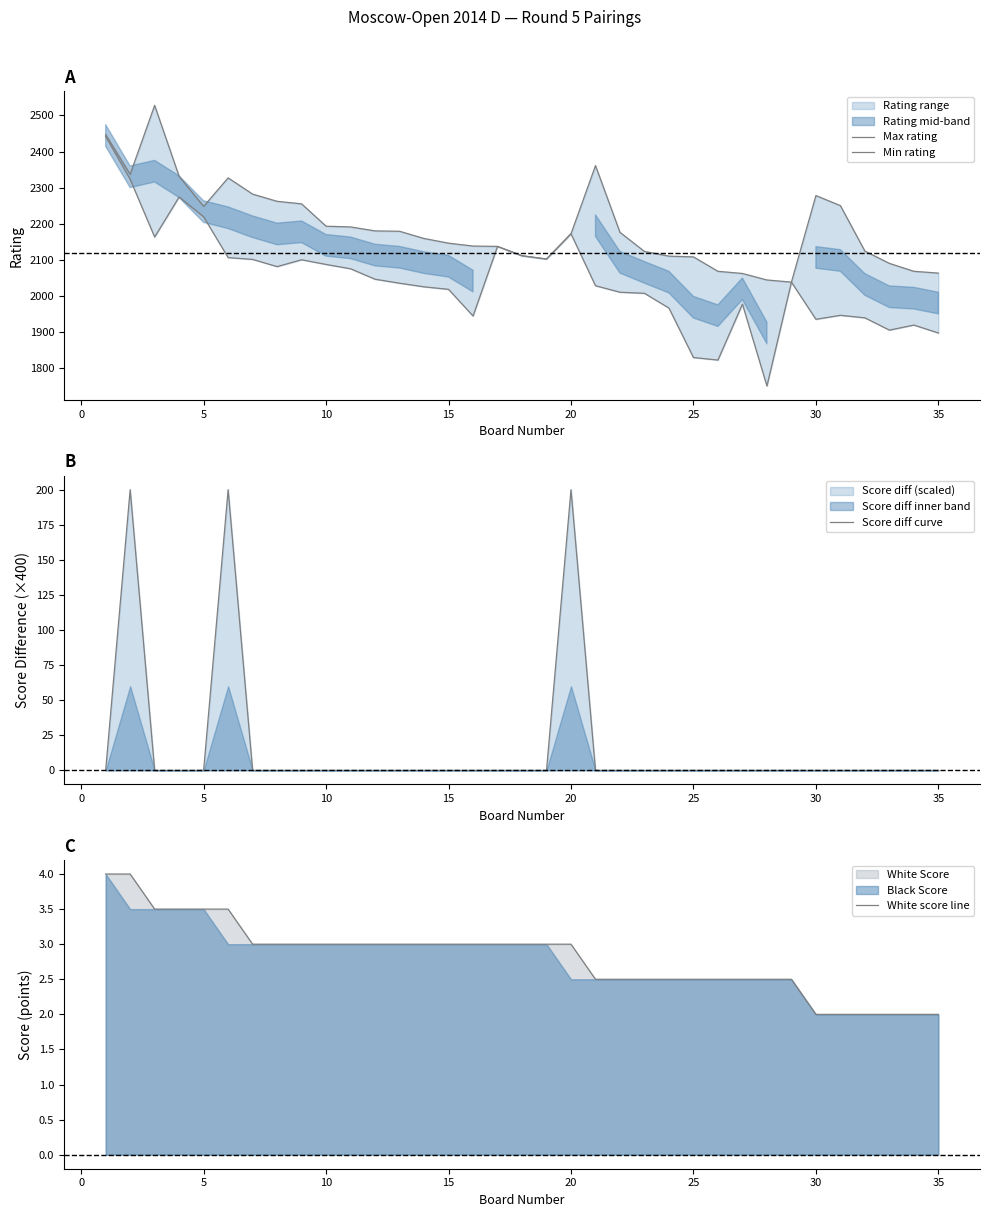

What is the sum of all Min rating values?

71529.0